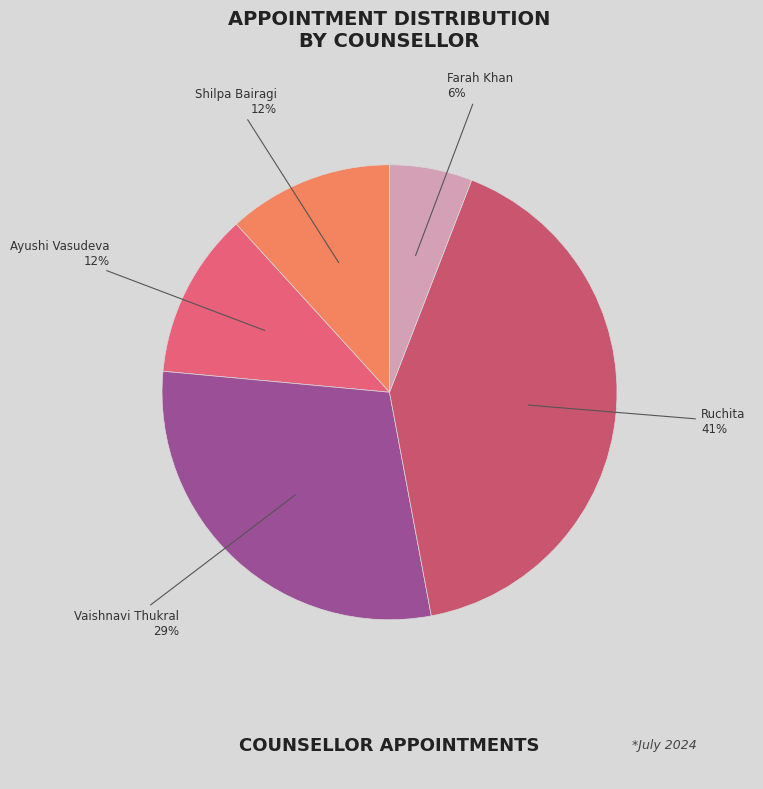

How many slices are in this pie chart?

5